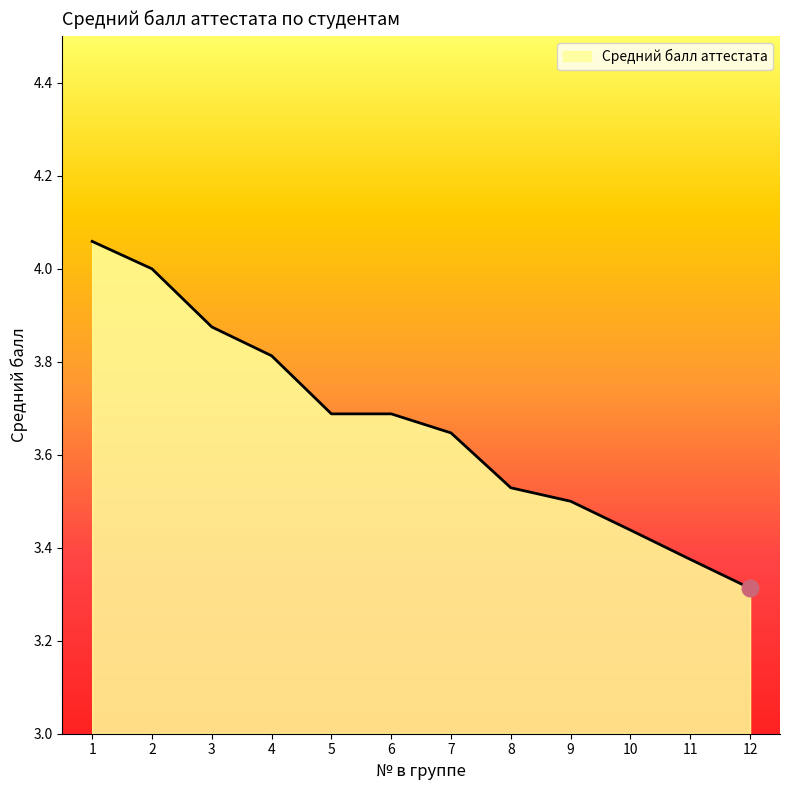

Which label corresponds to the smallest value in the chart?

12